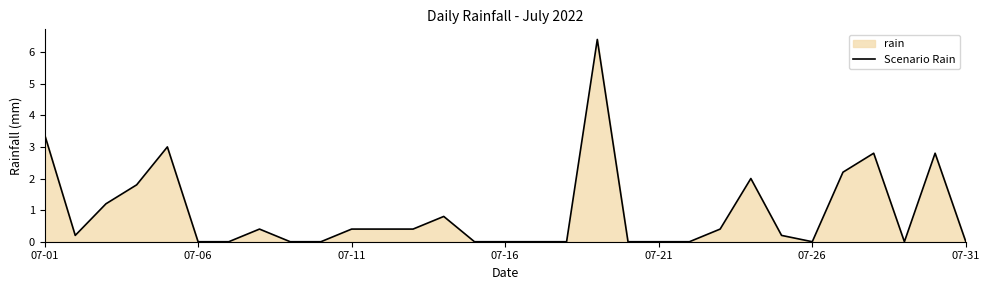

Which has a higher value, 07-31 or 07-01?

07-01